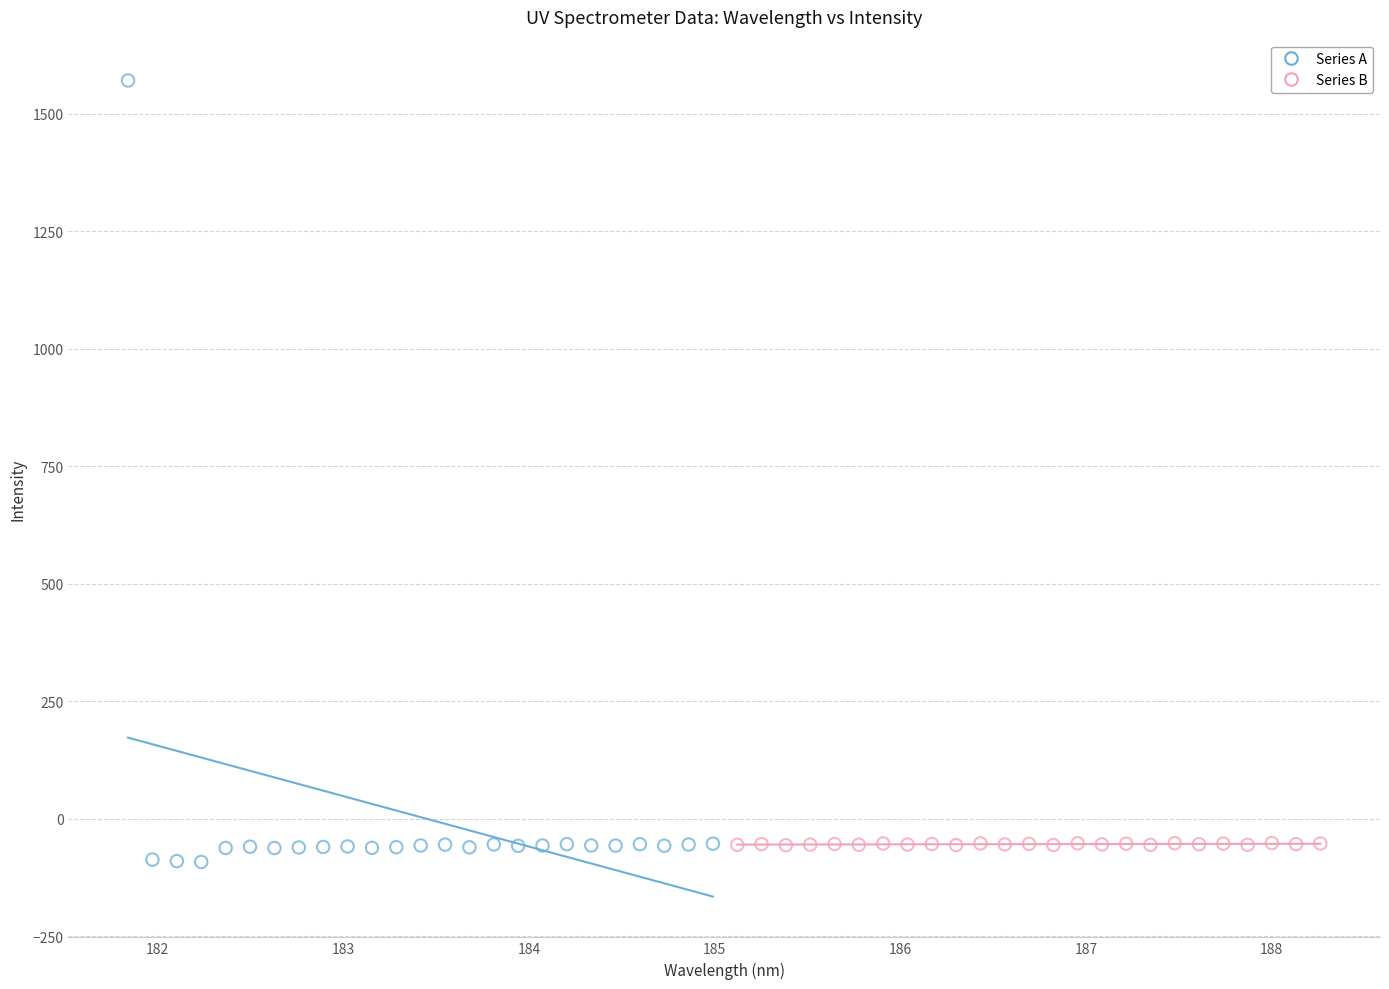

What are all the series names shown in the legend?

Series A, Series B